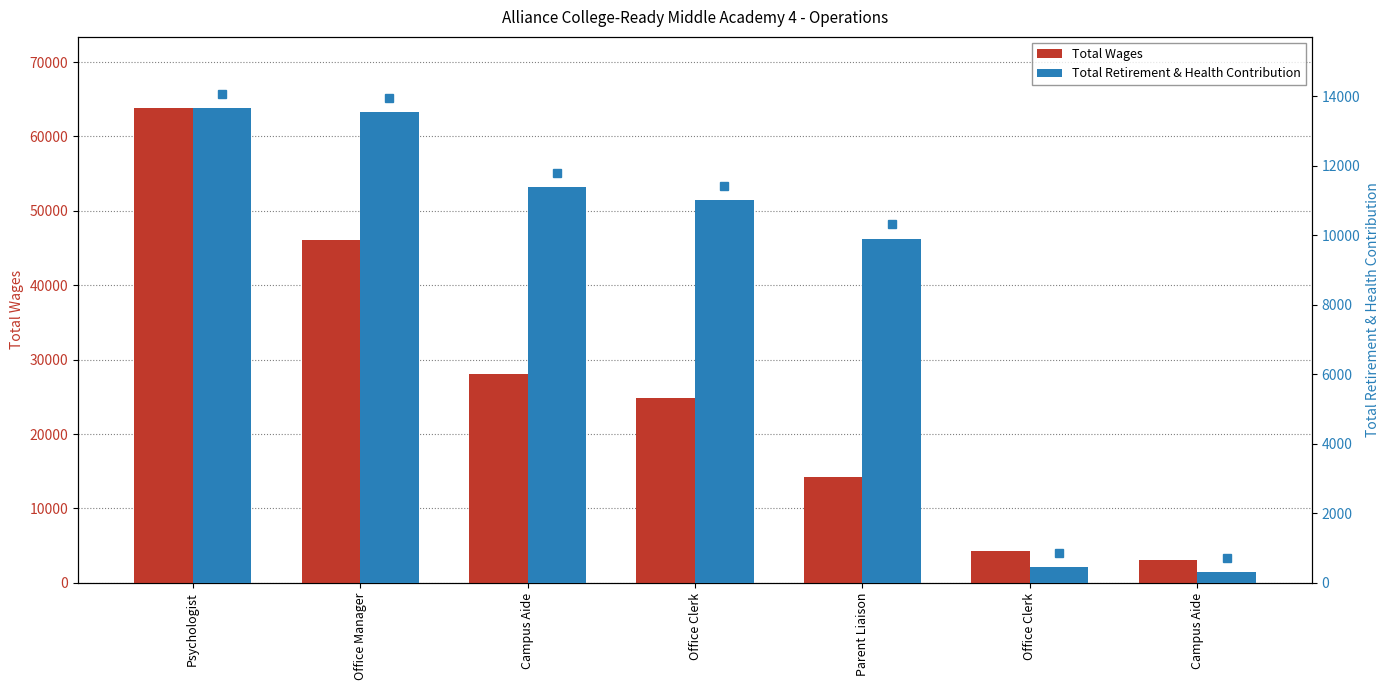

What is the average value of the Total Retirement & Health Contribution series?

8613